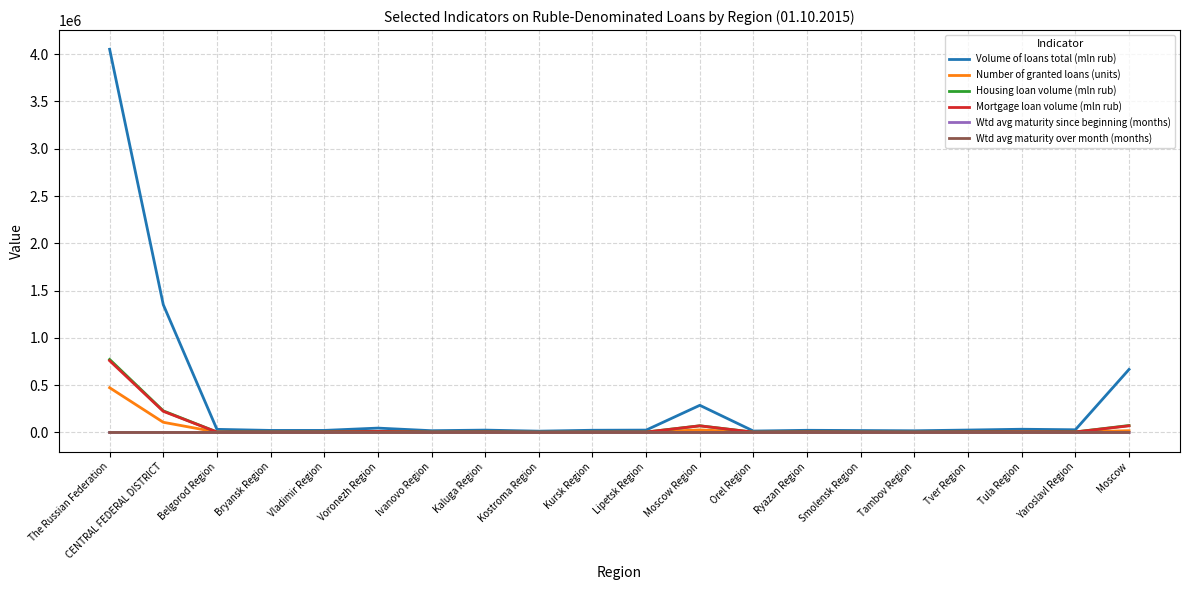

True or false: Mortgage loan volume (mln rub) has more than 2 points higher than both neighbors.

True